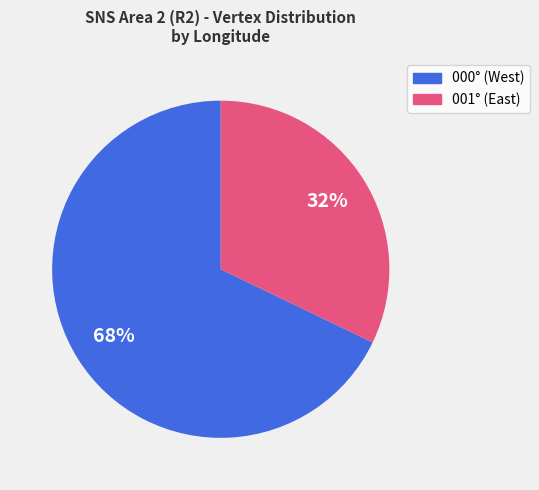

To the nearest percent, what is the average slice percentage?

50%